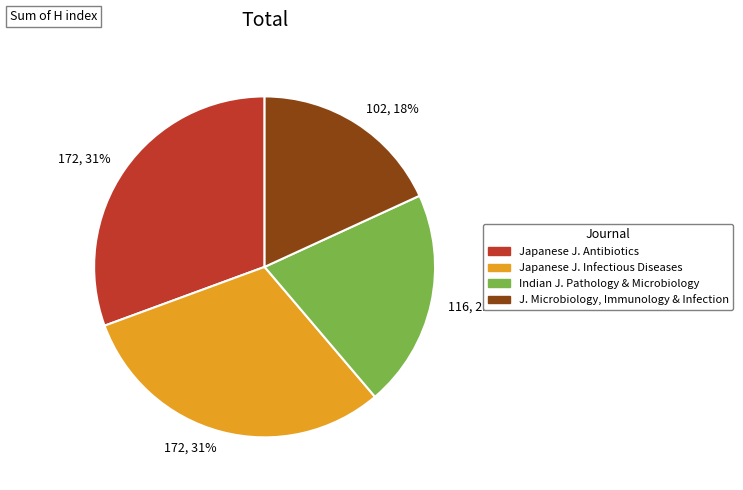

Does any single category account for the majority?

No